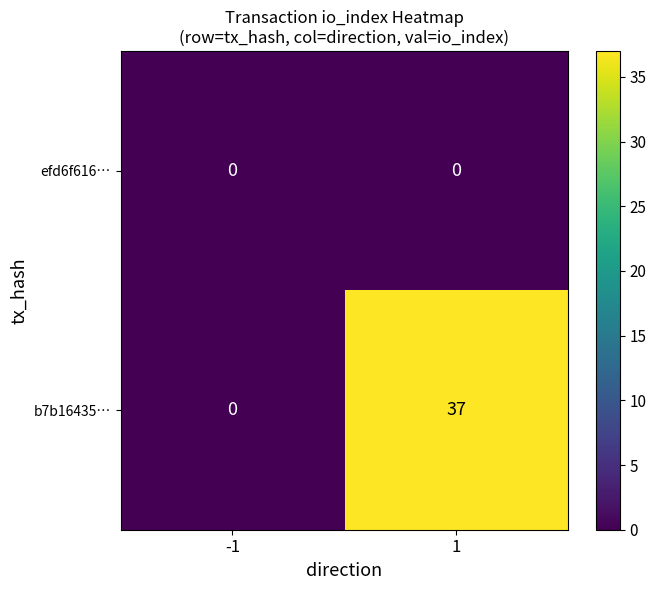

What is the total value across all series at 1?

37